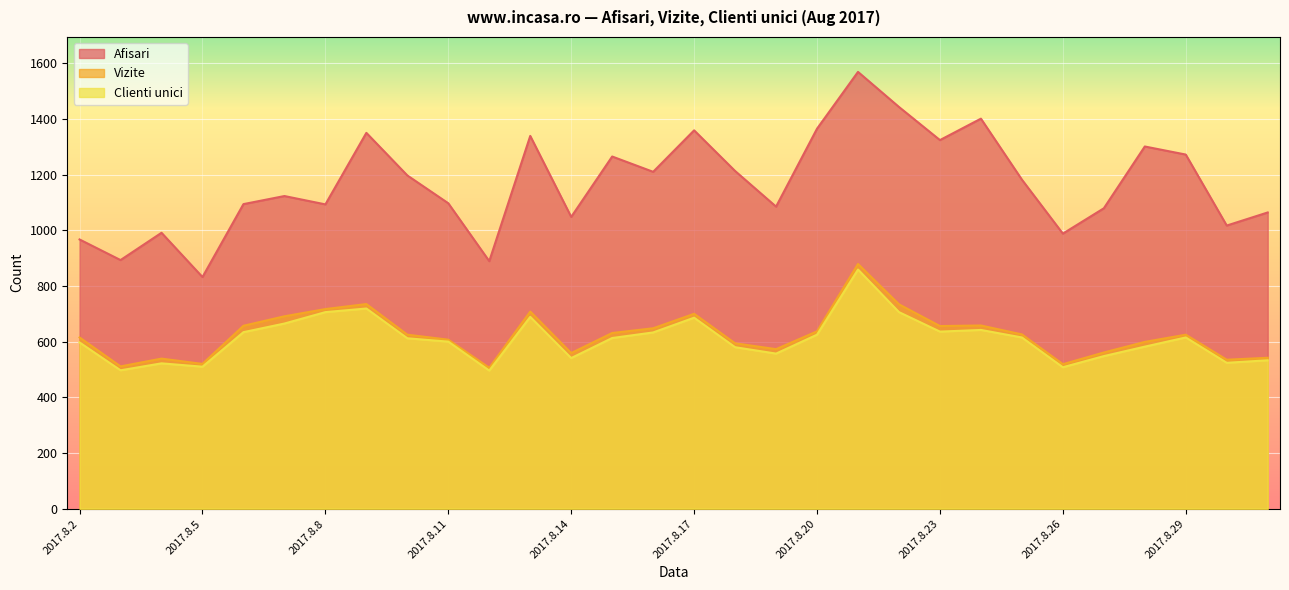

Rank the series by their maximum value, from lowest to highest.

Clienti unici, Vizite, Afisari